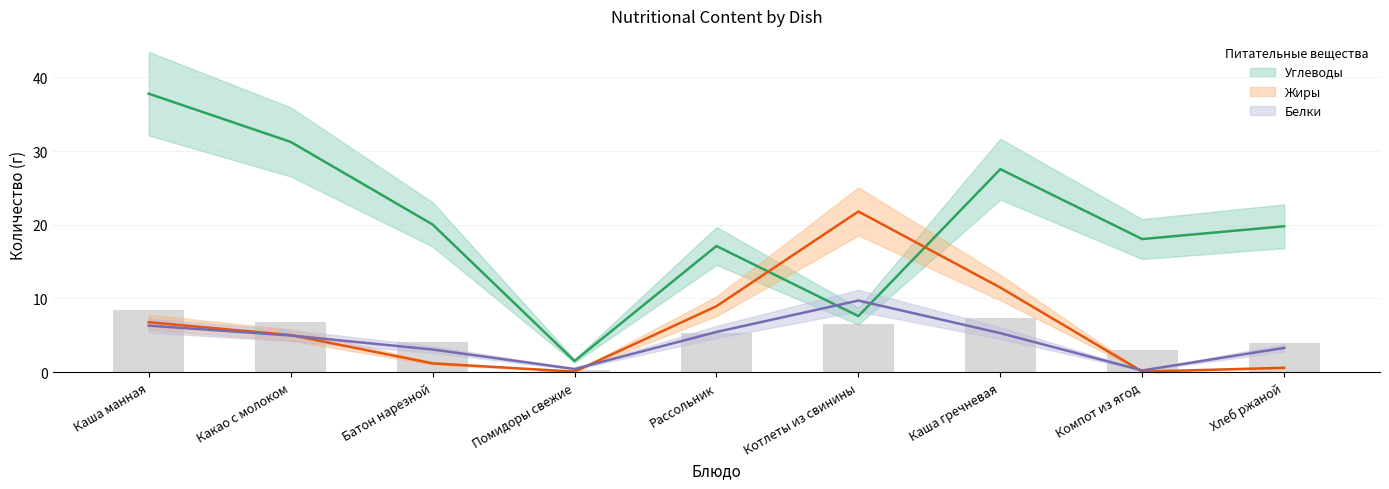

What is the difference between the maximum and minimum values in the Белки series?

9.5